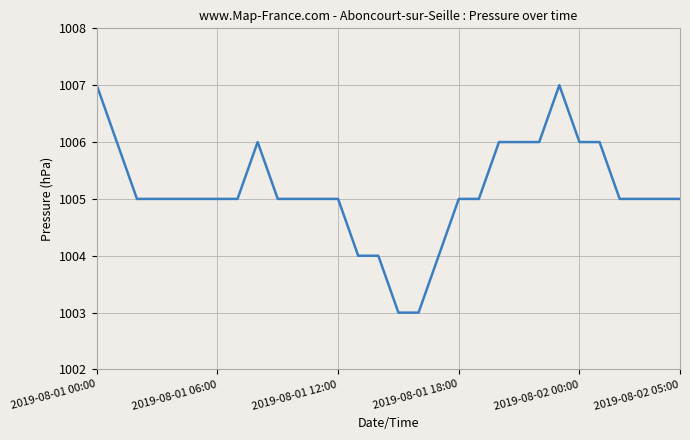

What is the maximum value shown in the chart?

1007